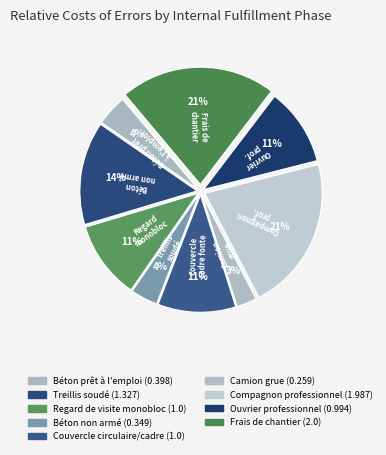

How many segments does this pie chart have?

9